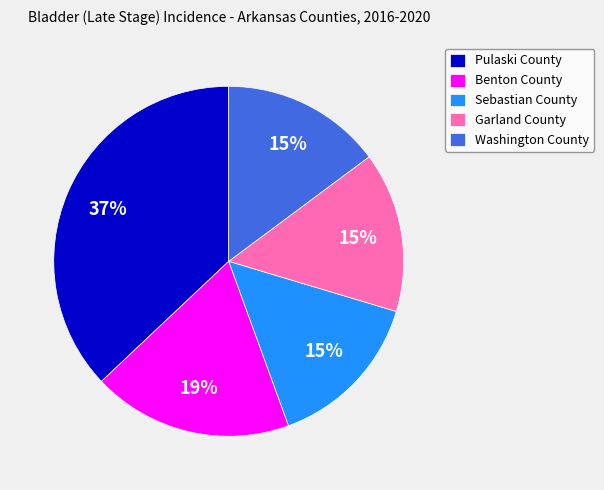

How many slices are in this pie chart?

5